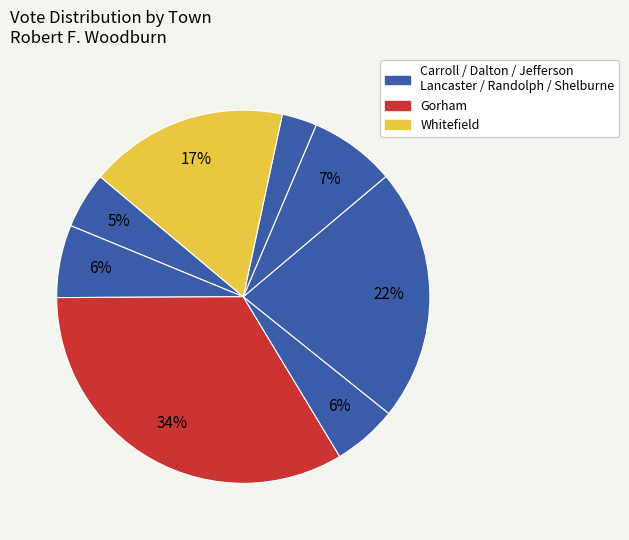

How many slices are in this pie chart?

8